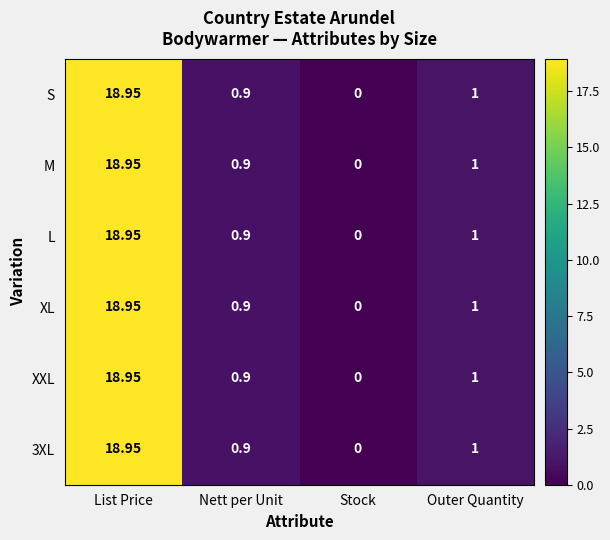

How many distinct data groups are displayed?

6